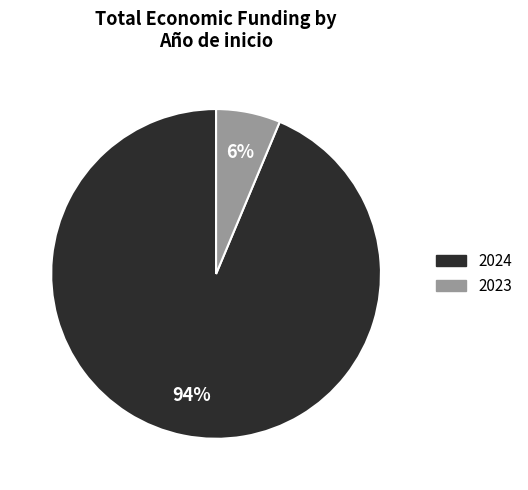

How many segments does this pie chart have?

2